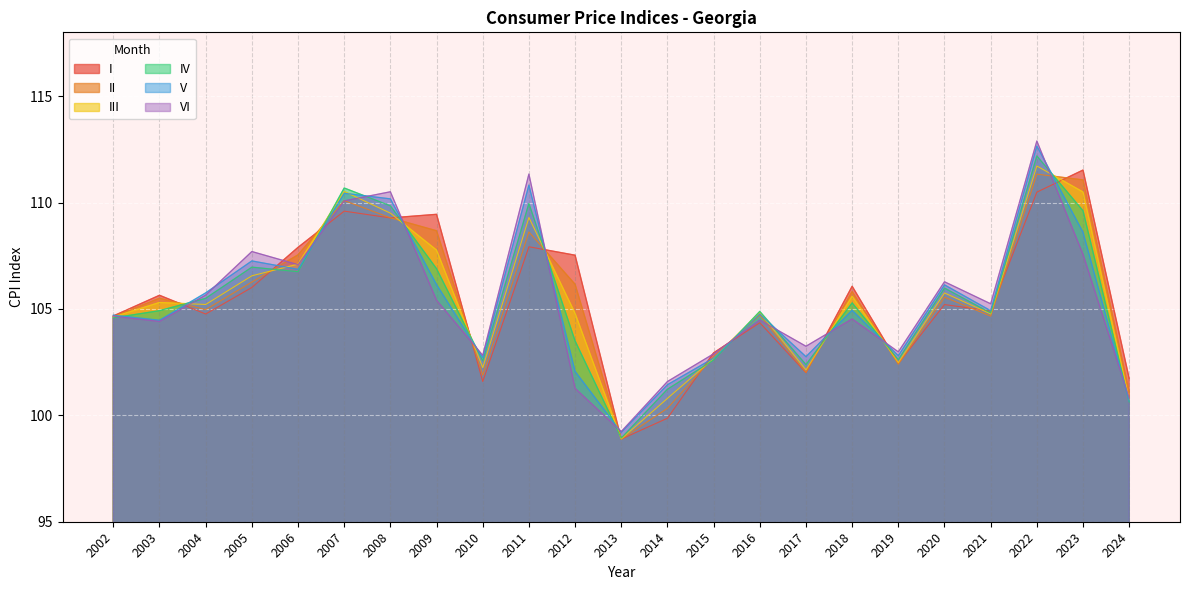

What is the maximum value for II?

111.3